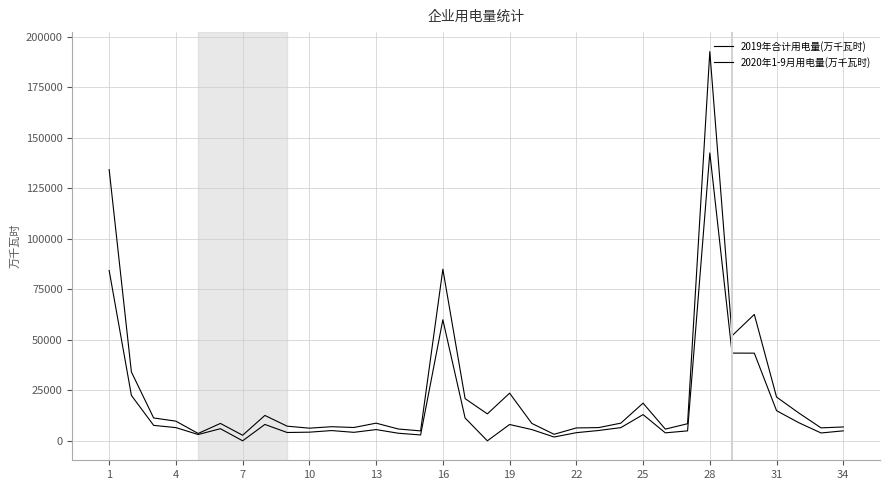

At which label does 2020年1-9月用电量(万千瓦时) first exceed 5566?

1